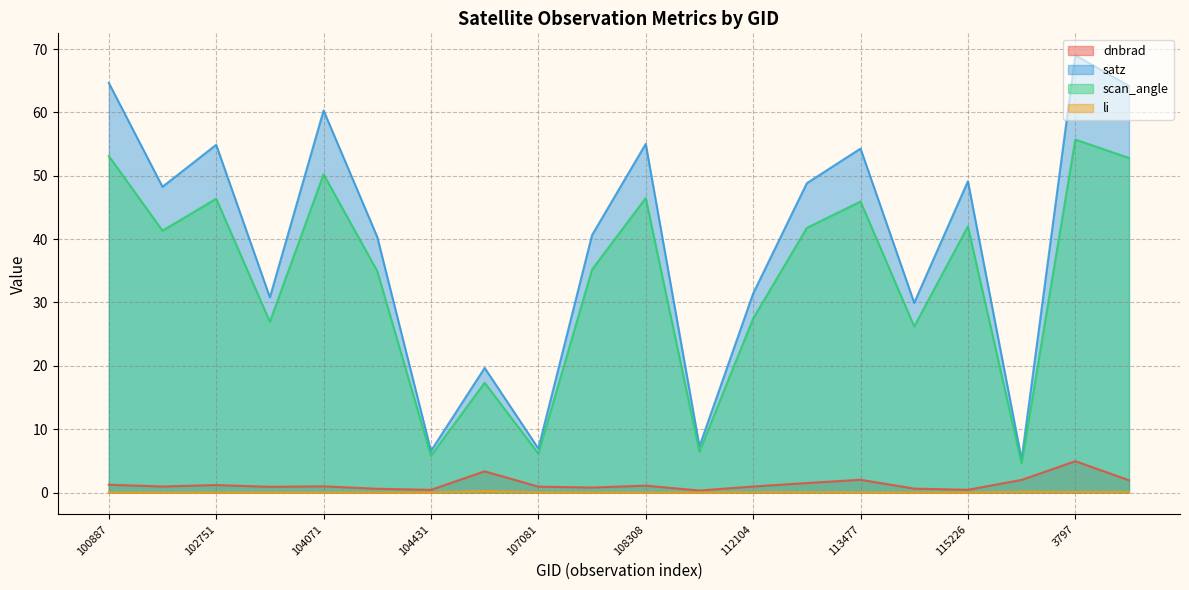

True or false: satz has a value of 19.2 at 104315.

False